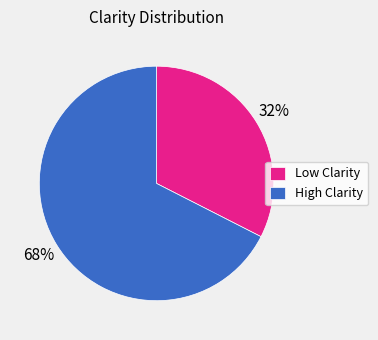

Do High Clarity and Low Clarity together represent more than half of the pie?

Yes